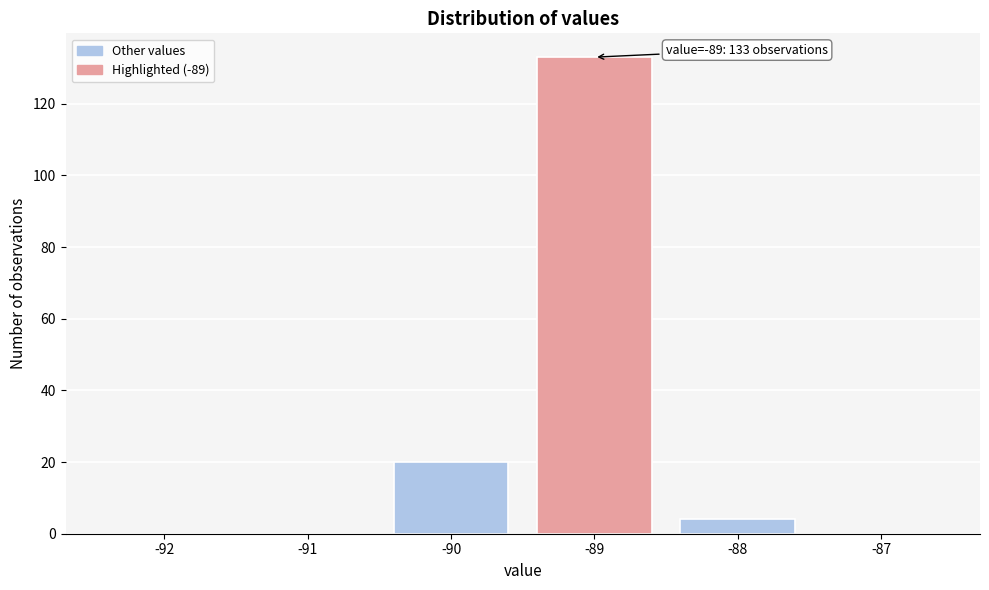

Reading right to left, extract all data points from this chart.

-87=0	-88=4	-89=133	-90=20	-91=0	-92=0